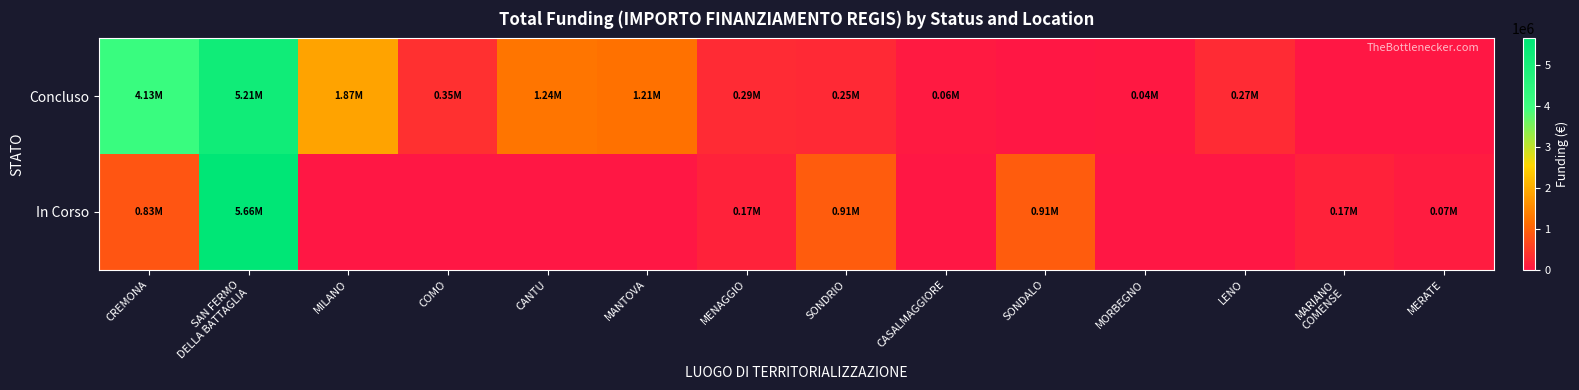

Which series has the largest range (max minus min)?

In Corso